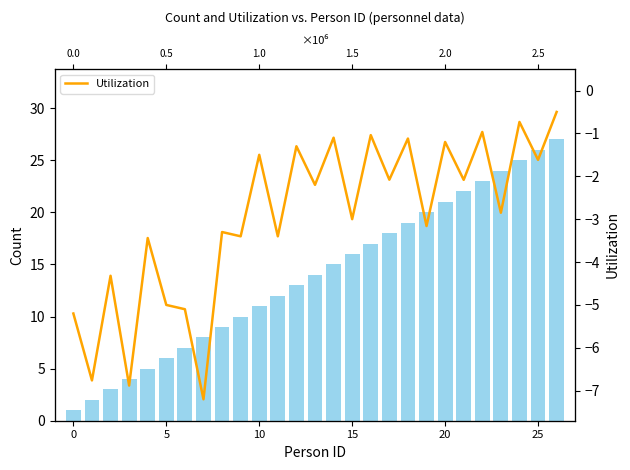

Which series changed the most between 0 and 8?

Count